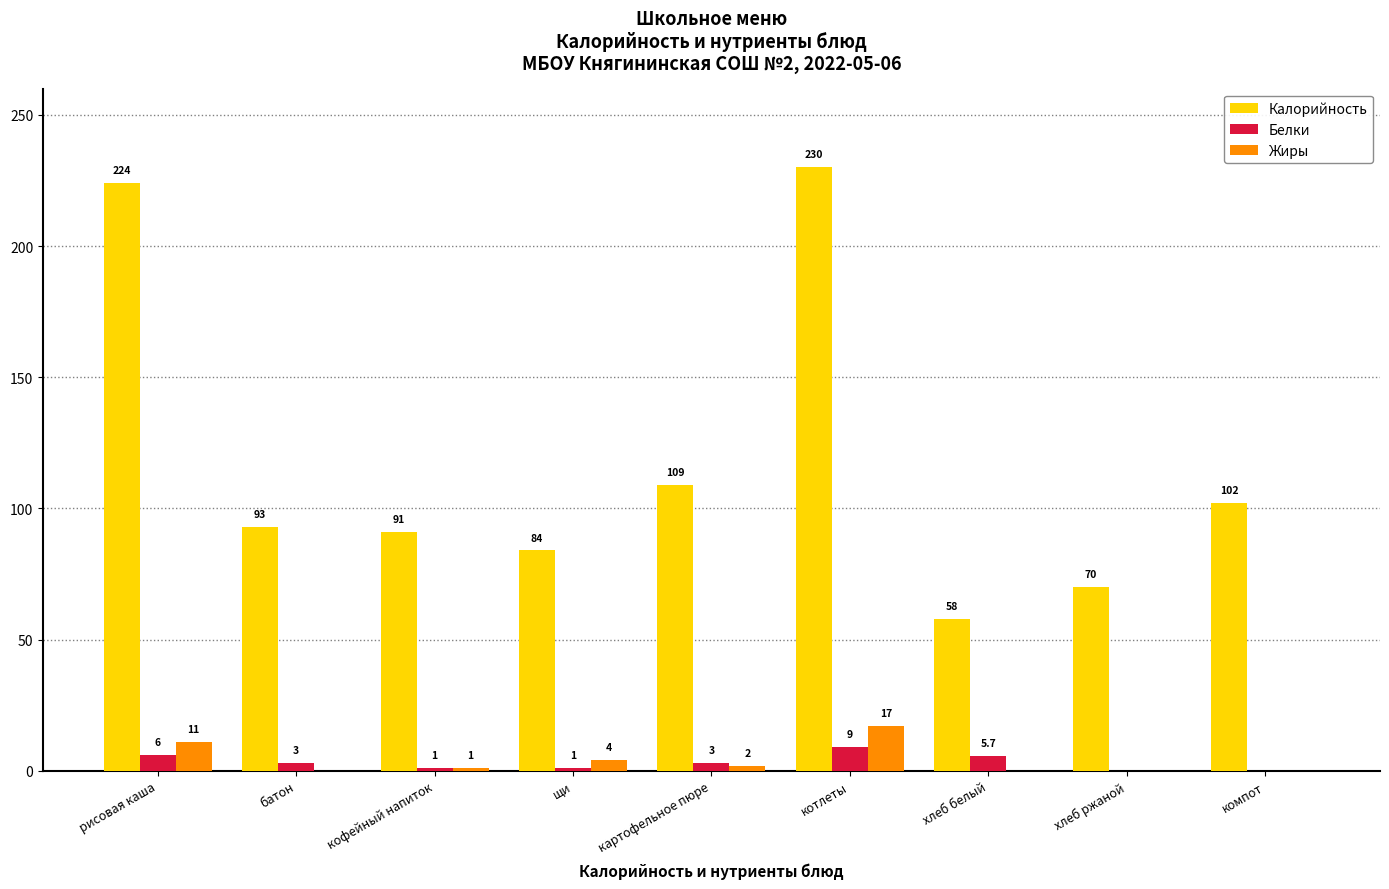

What are all the series names shown in the legend?

Калорийность, Белки, Жиры